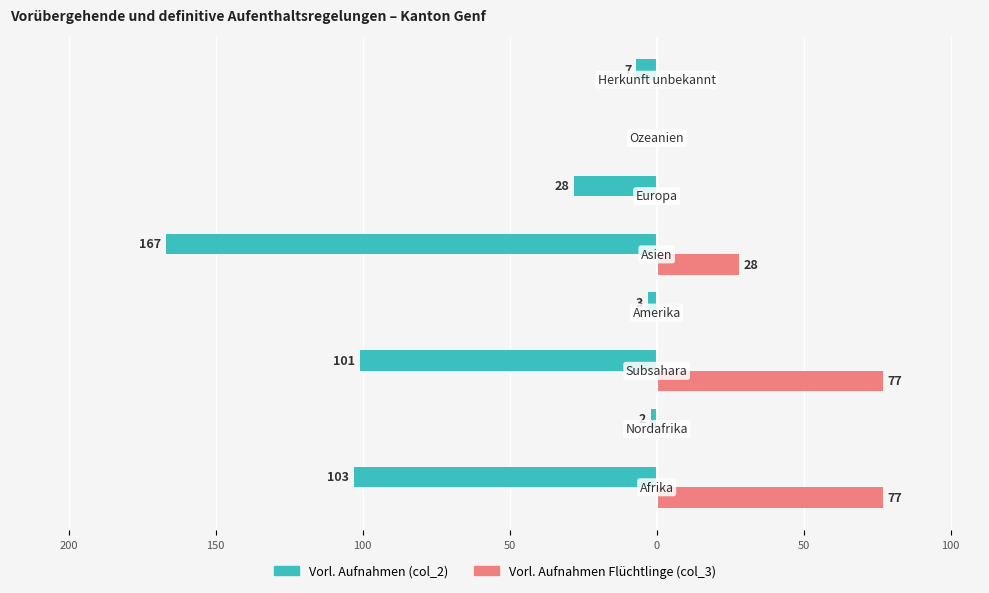

What are all the series names shown in the legend?

Vorl. Aufnahmen (col_2), Vorl. Aufnahmen Flüchtlinge (col_3)